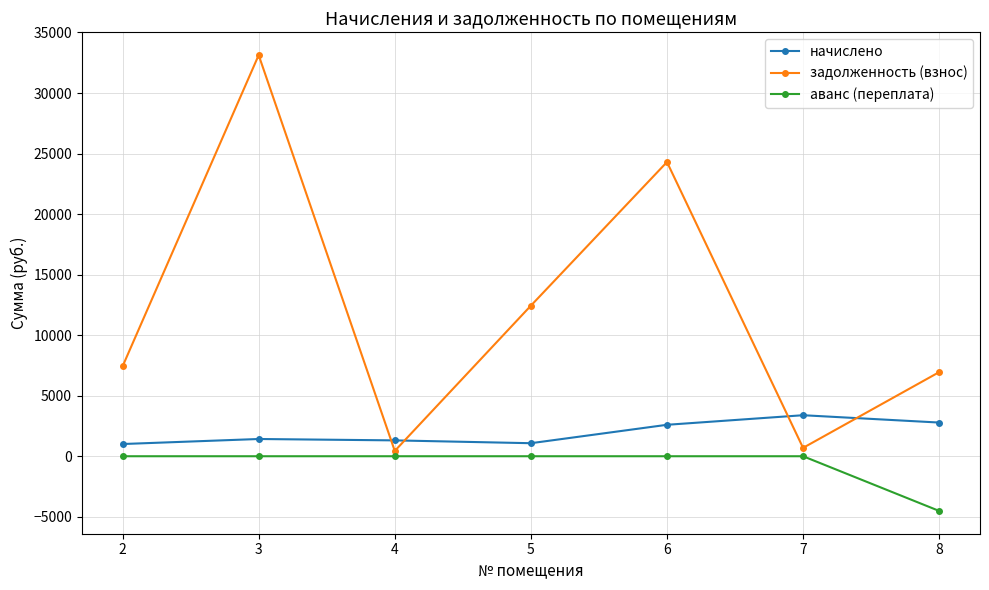

At which label does начислено first exceed 1423?

3